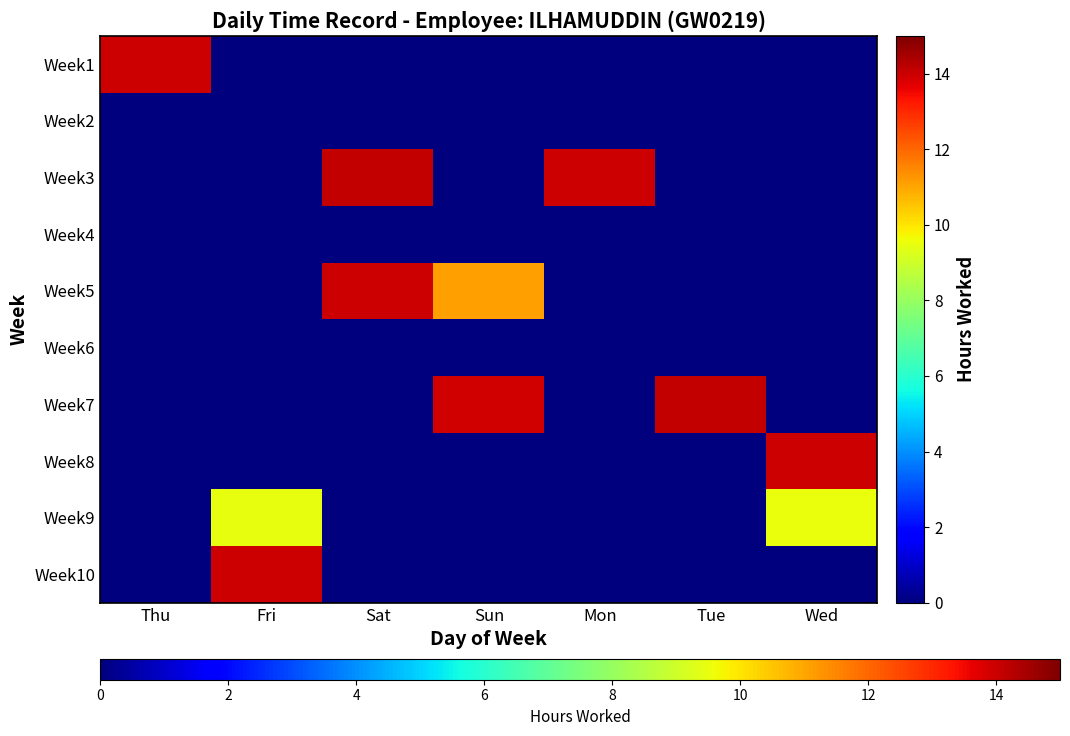

At how many categories does at least one series exceed 4?

7